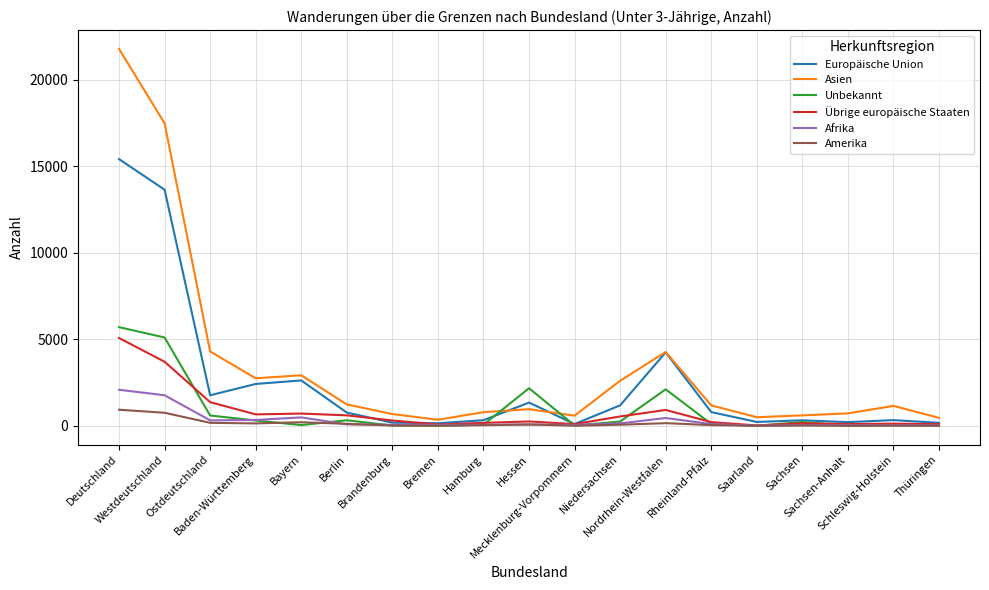

Which series has the widest spread of values?

Asien